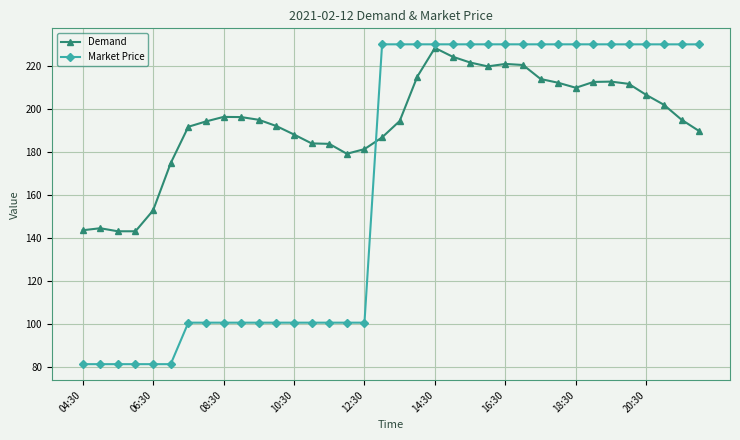

Rank the series by their average value, from lowest to highest.

Market Price, Demand